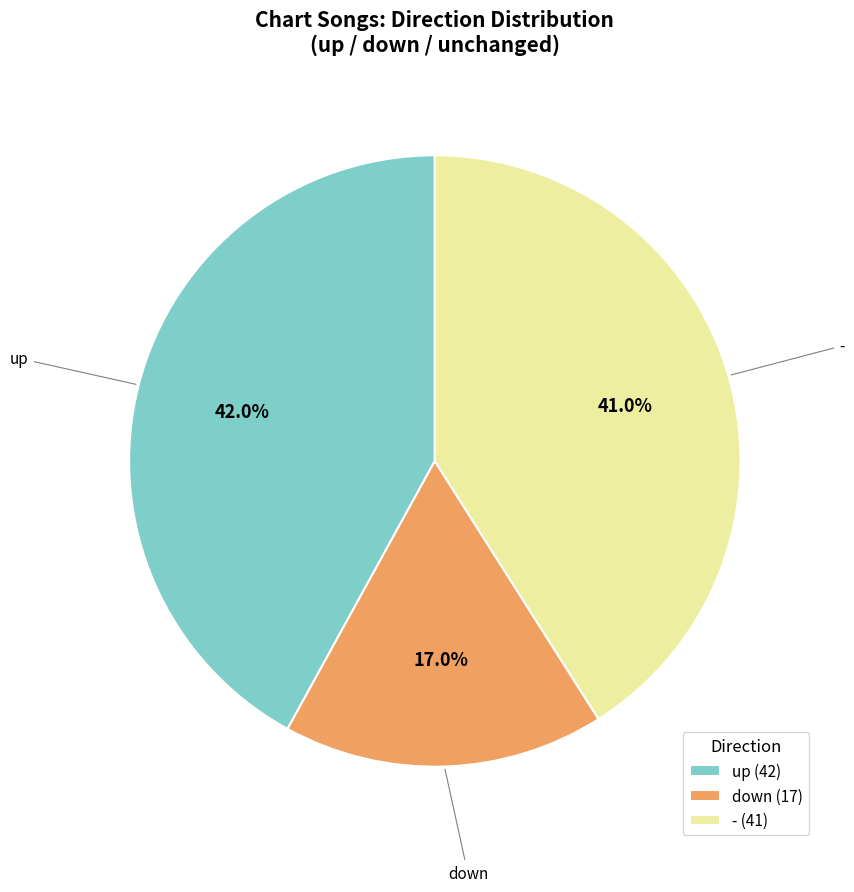

Approximately how many times larger is the value at - compared to up?

1.0